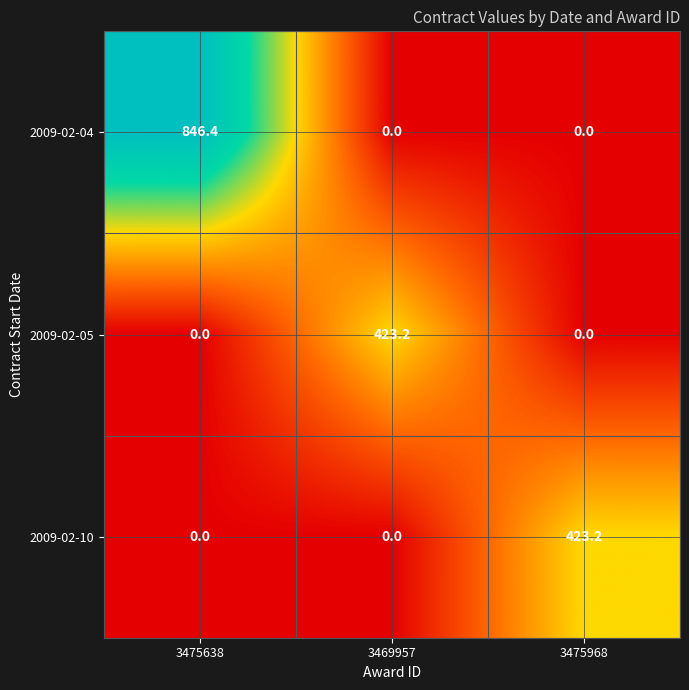

What is the spread (max minus min) of values at 3475968?

423.2